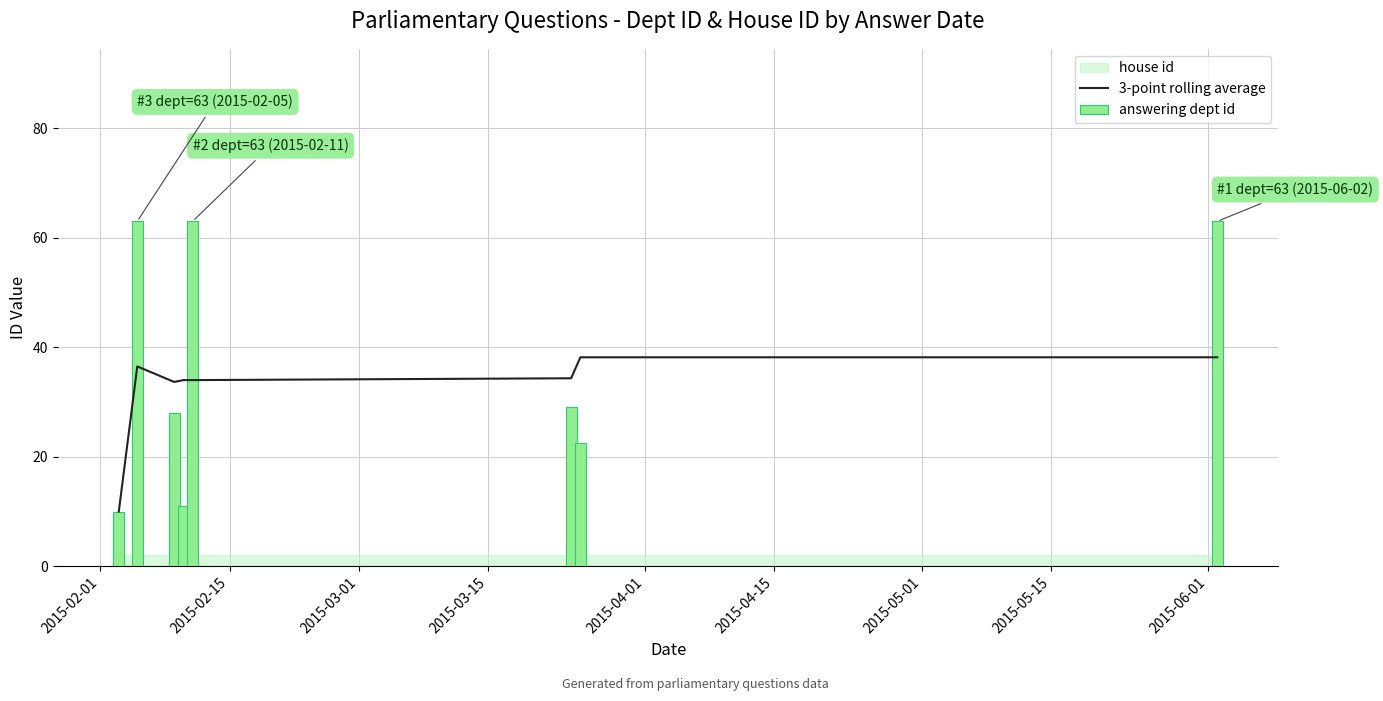

Reading right to left, transcribe all the data shown in this chart.

3-point rolling average: 38.2	38.2	34.3	34.0	34.0	33.7	36.5	10.0
answering dept id: 63.0	22.5	29.0	63.0	11.0	28.0	63.0	10.0